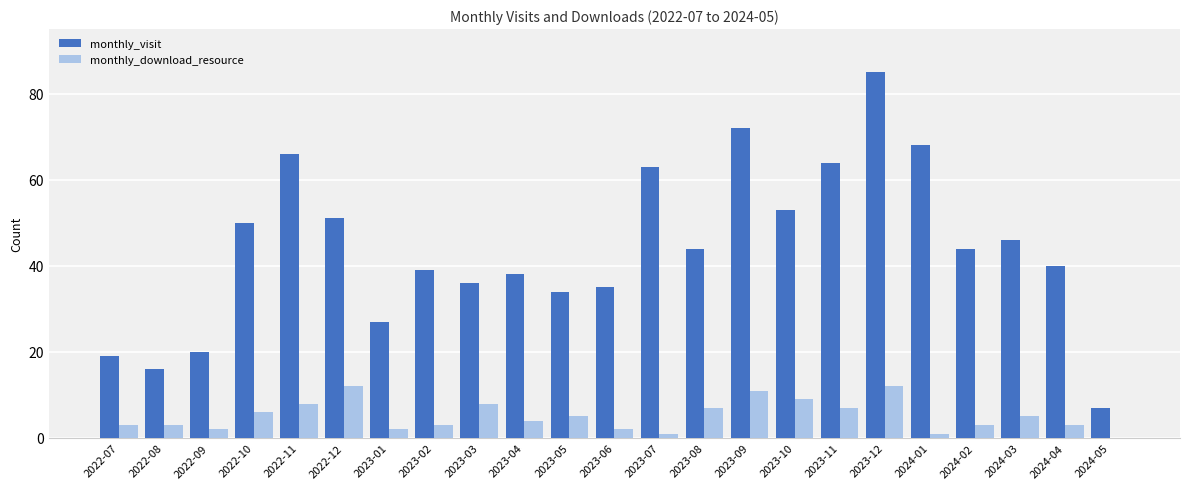

True or false: monthly_visit has a value of 90 at 2023-10.

False